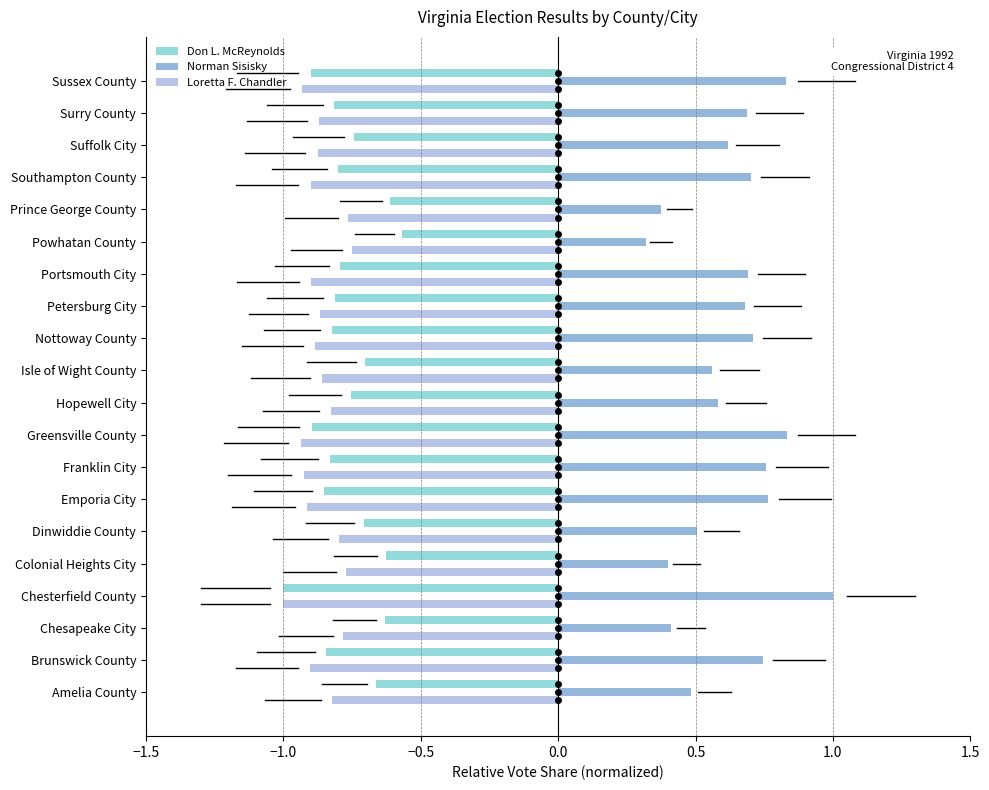

At how many categories does at least one series exceed 0?

20